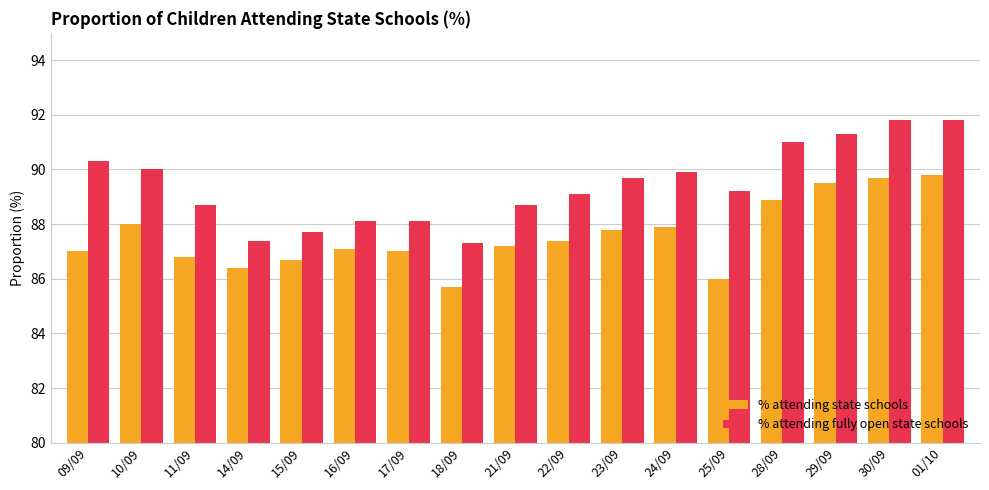

Which category has the lowest value in the % attending state schools series?

18/09